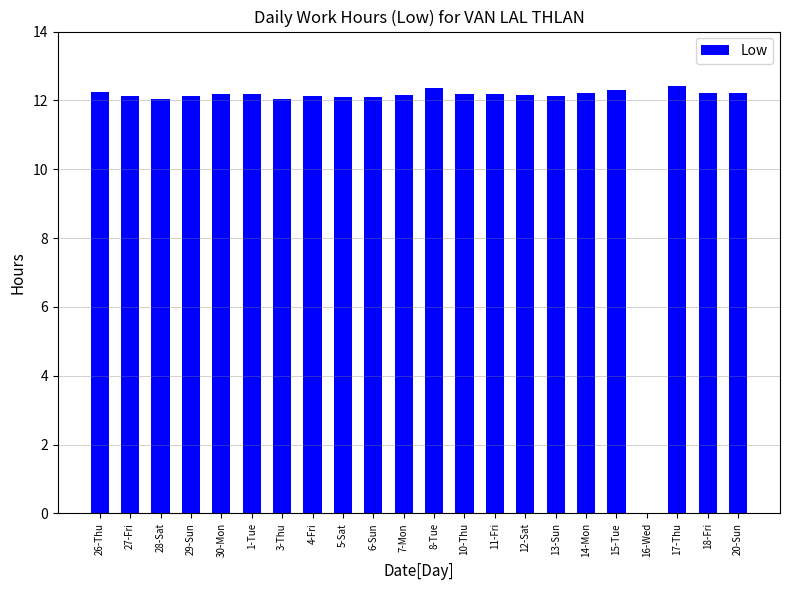

Approximately how many times larger is the value at 17-Thu compared to 26-Thu?

1.0